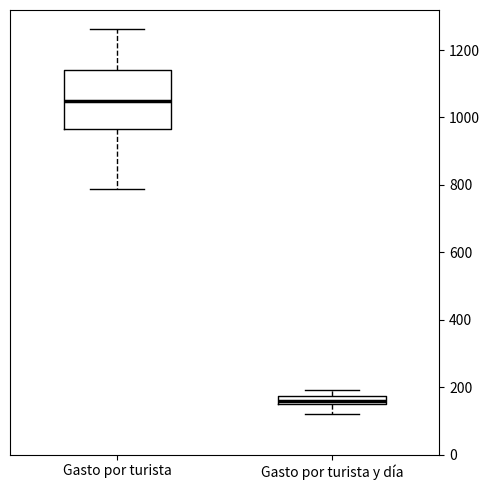

Comparing the boxes themselves (not the whiskers), which one is the tallest?

Gasto por turista